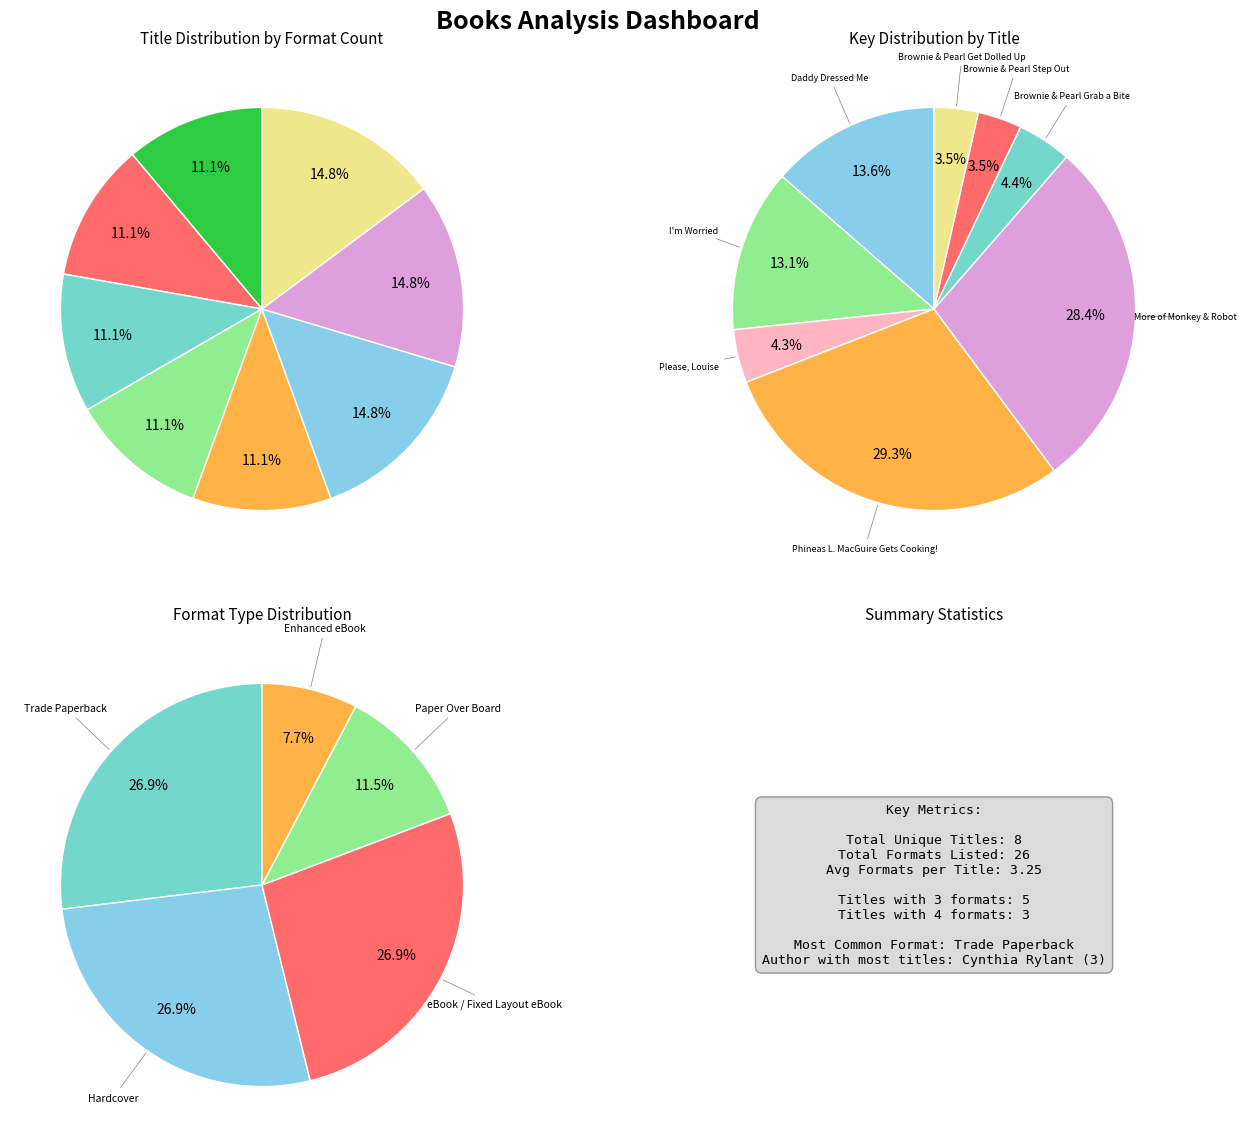

What percentage is the I'm Worried slice, to the nearest percent?

13%